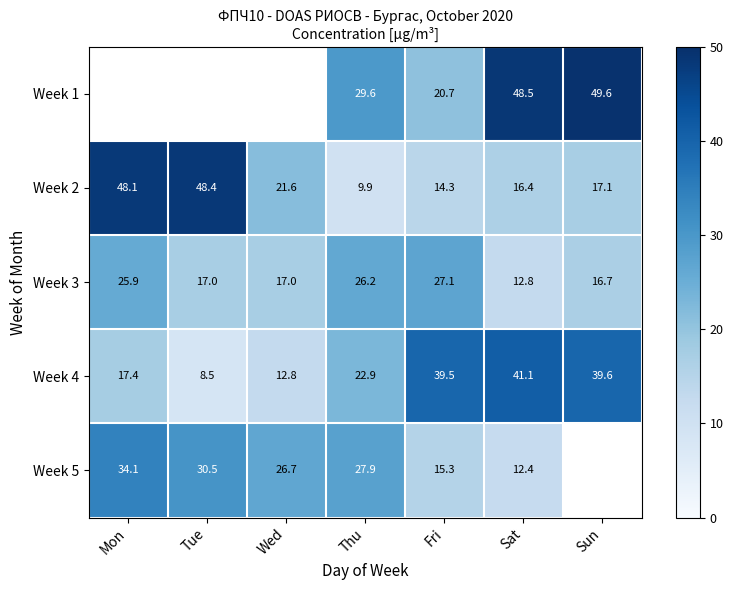

Between Thu and Sat, which series saw the biggest shift?

Week 1